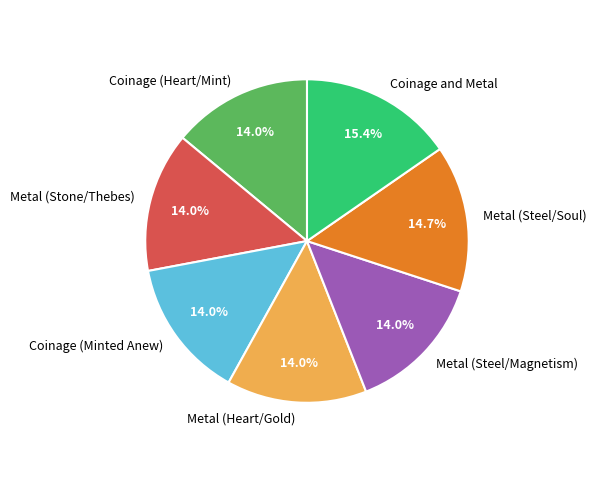

To the nearest percent, what is the combined percentage of Metal (Steel/Magnetism) and Metal (Stone/Thebes)?

28%